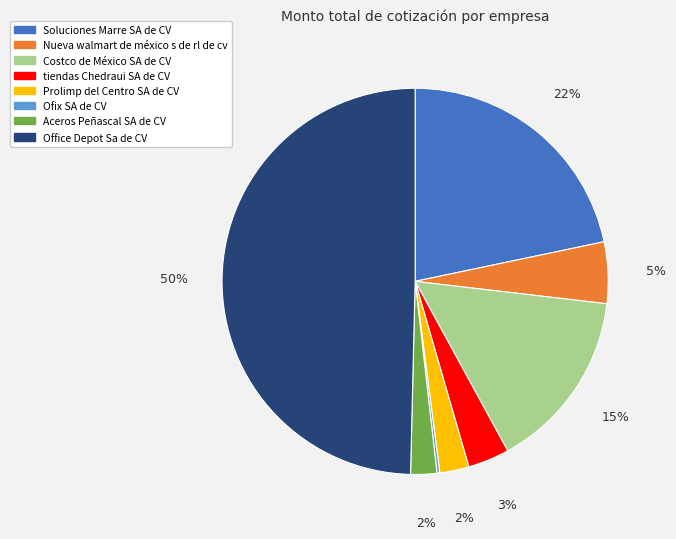

Is the sum of Office Depot Sa de CV and Aceros Peñascal SA de CV greater than half?

Yes